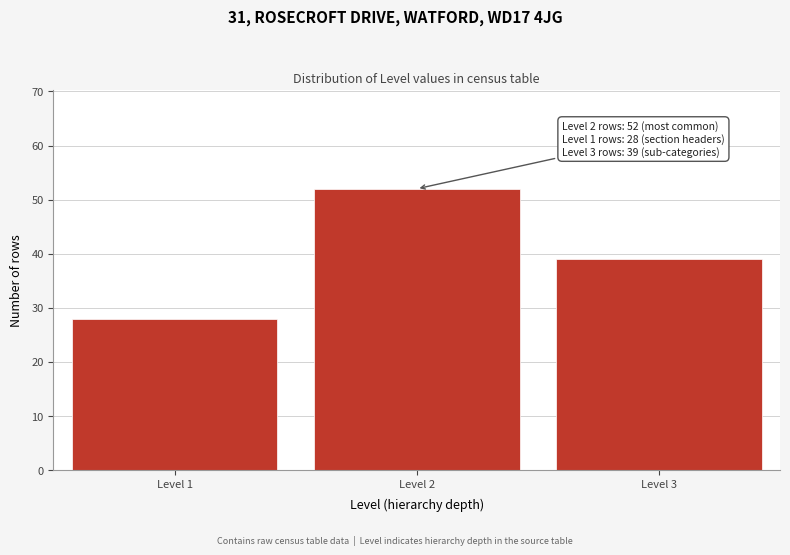

Reading left to right, transcribe all the data shown in this chart.

28	52	39